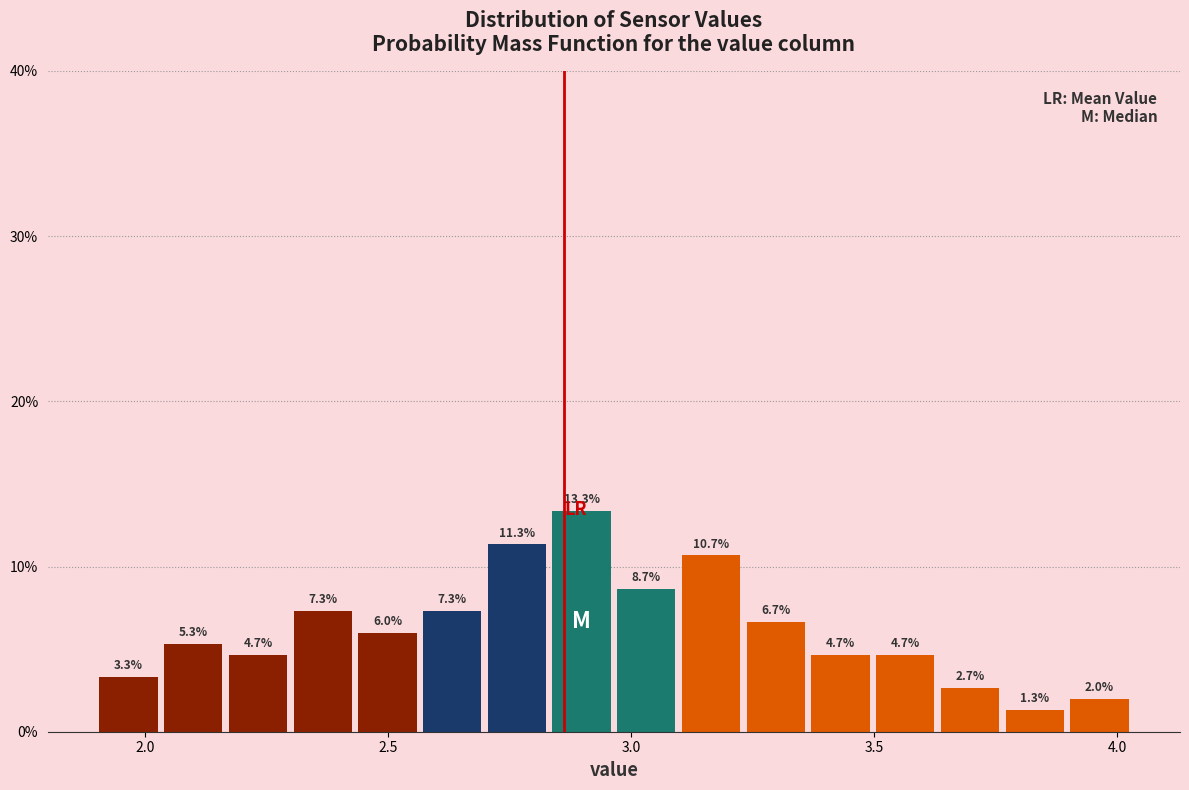

Around what value on the x-axis is the tallest bar? Give the approximate position of its centre, as read against the axis.

2.90